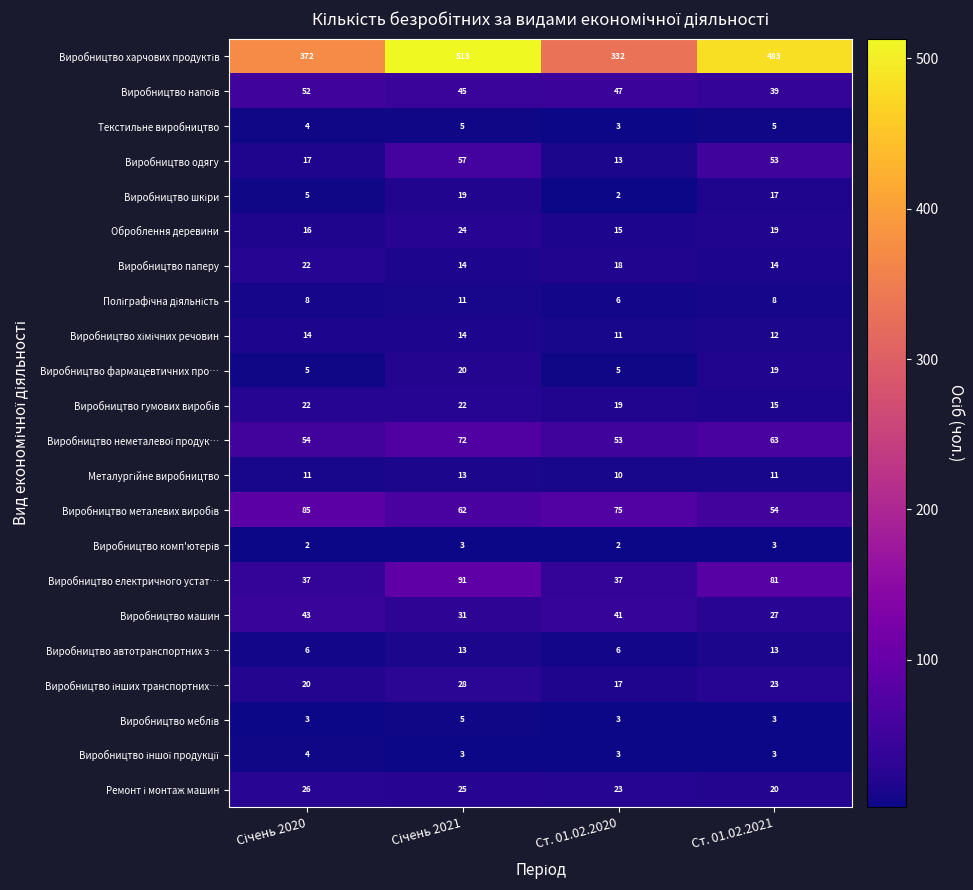

What is the spread (max minus min) of values at Ст. 01.02.2020?

330